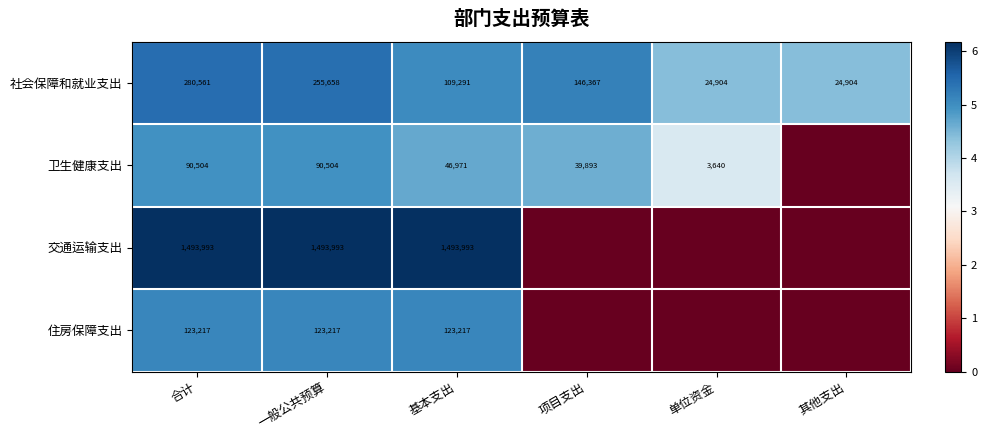

The value of 社会保障和就业支出 at 其他支出 is 24904. True or false?

True